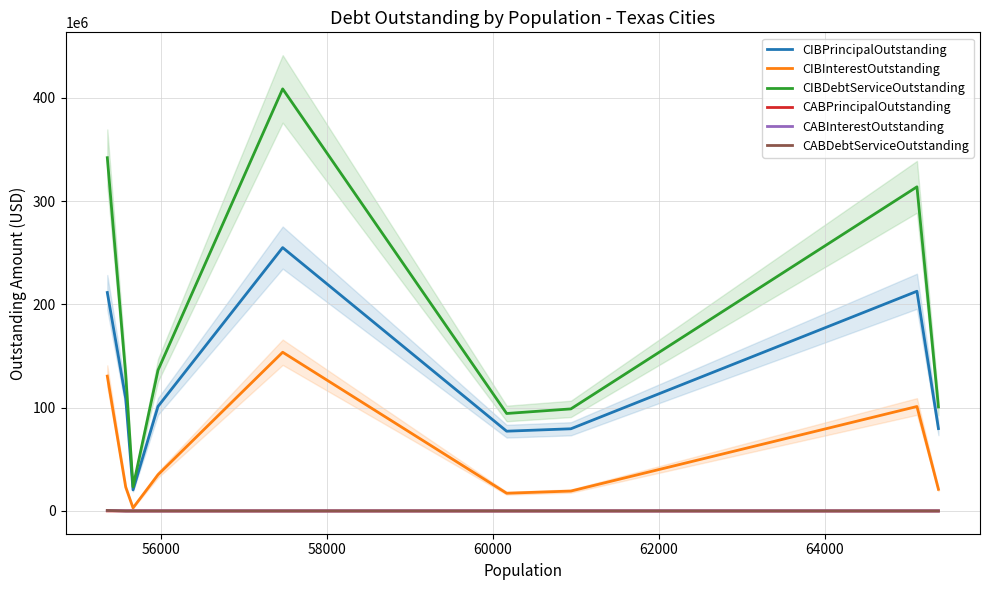

What is the average value of the CABDebtServiceOutstanding series?

49444.4